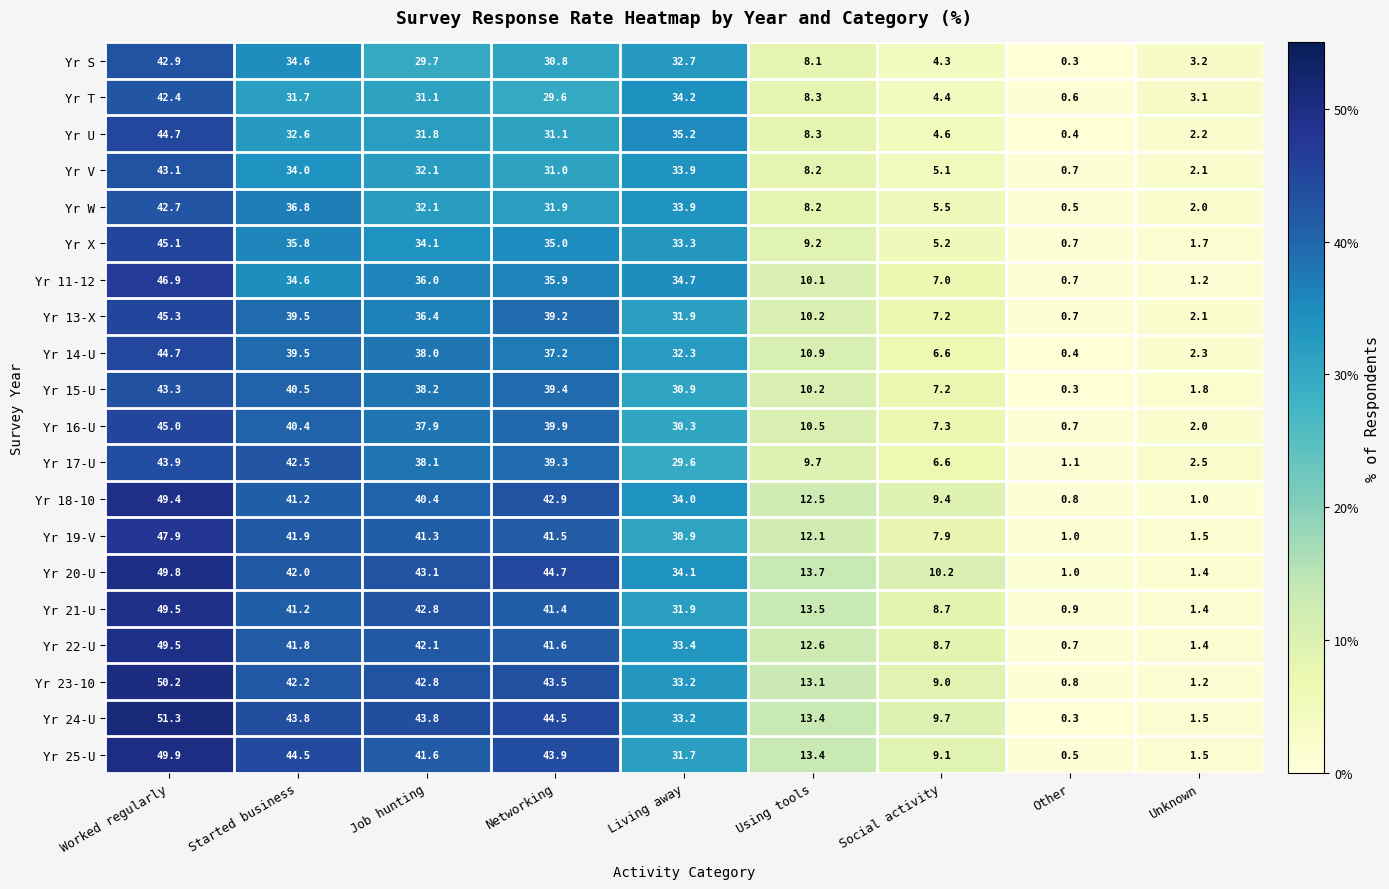

Read the Yr 23-10 value at Unknown.

1.2